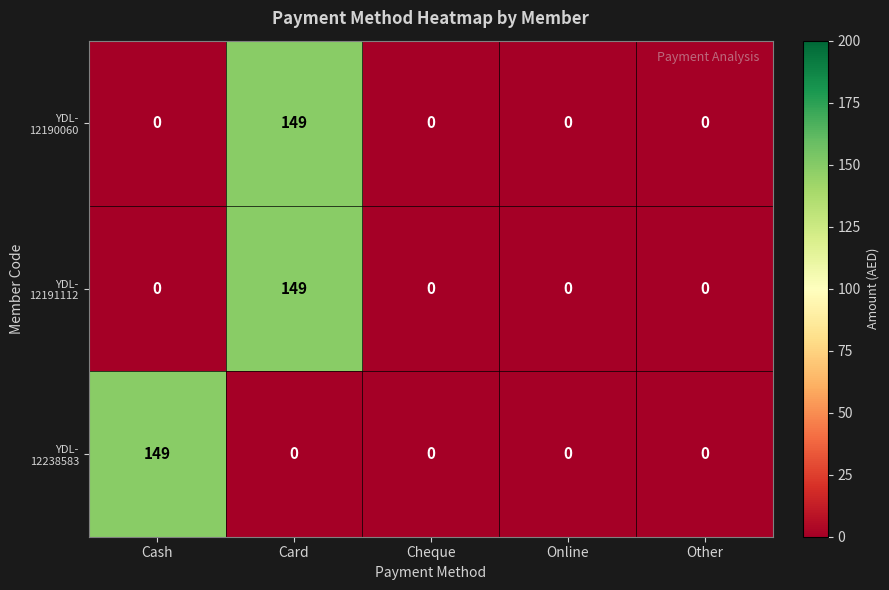

What is the maximum value shown in the chart?

149